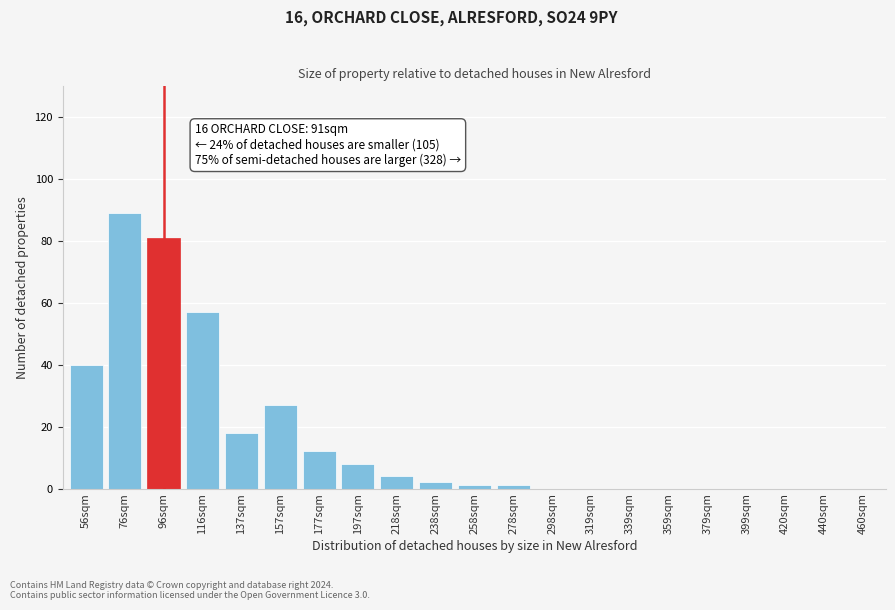

Reading left to right, extract all data points from this chart.

56sqm=40	76sqm=89	96sqm=81	116sqm=57	137sqm=18	157sqm=27	177sqm=12	197sqm=8	218sqm=4	238sqm=2	258sqm=1	278sqm=1	298sqm=0	319sqm=0	339sqm=0	359sqm=0	379sqm=0	399sqm=0	420sqm=0	440sqm=0	460sqm=0